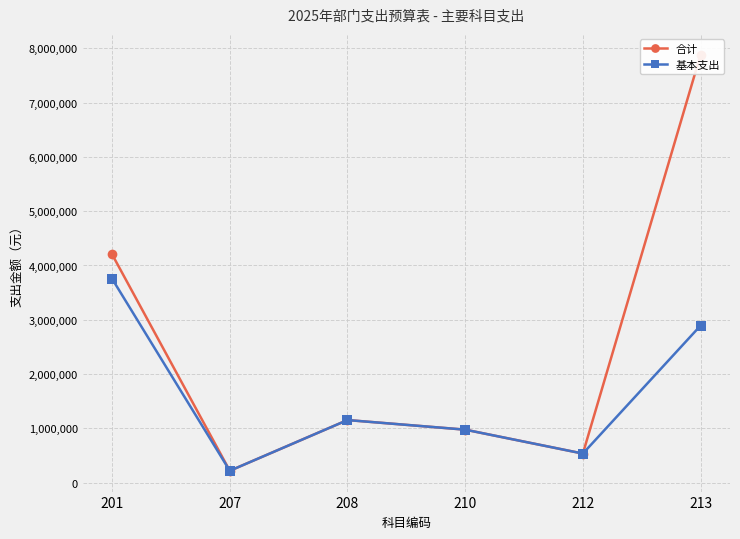

In 合计, how many points are higher than both neighbors (excluding endpoints)?

1